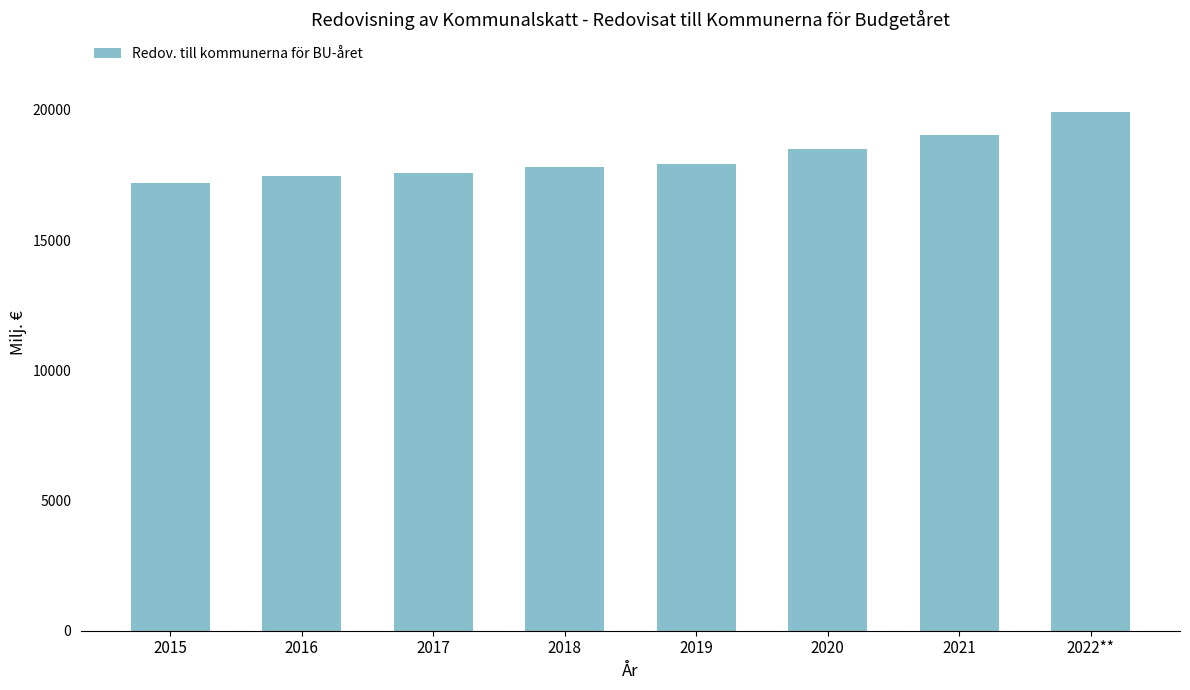

Count the number of data series in this chart.

1